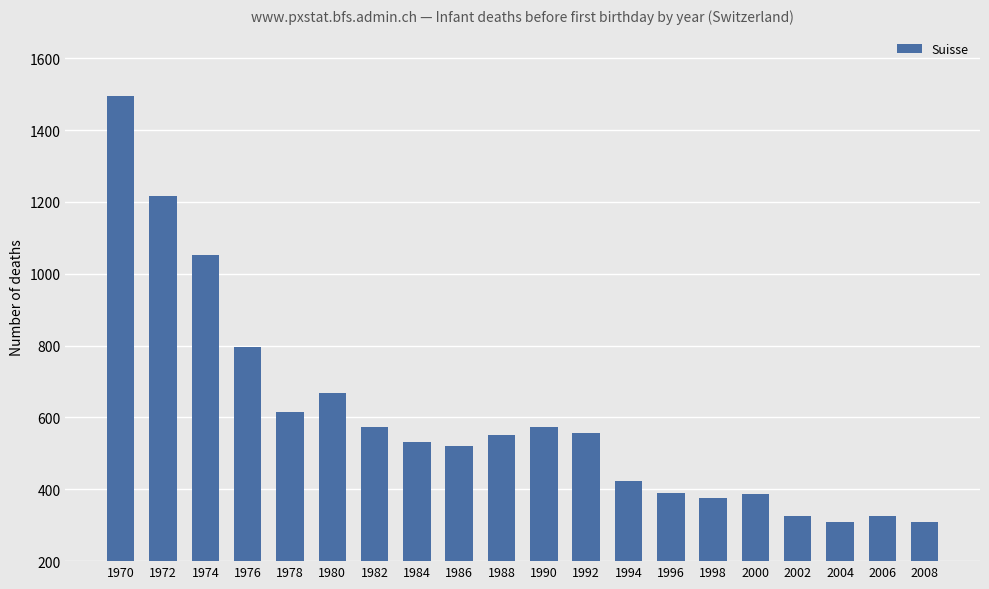

What is the difference between the maximum and minimum values?

1186